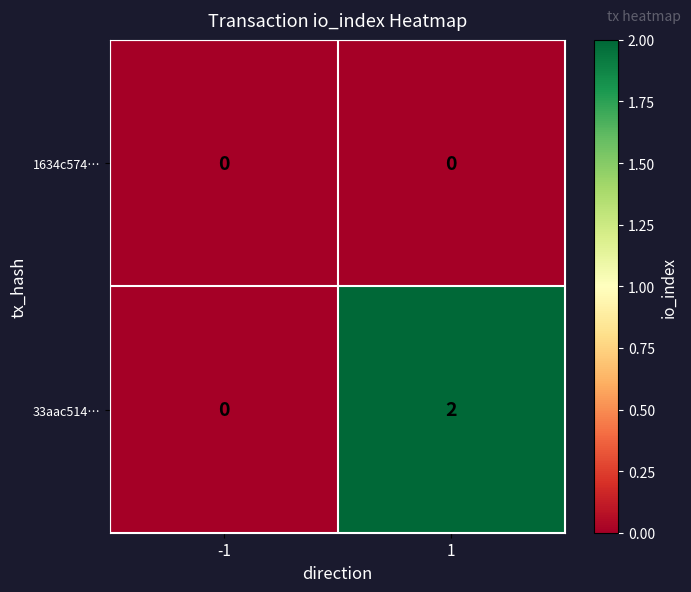

Is the value of 1634c574… at 1 greater than the value of 33aac514… at 1?

No